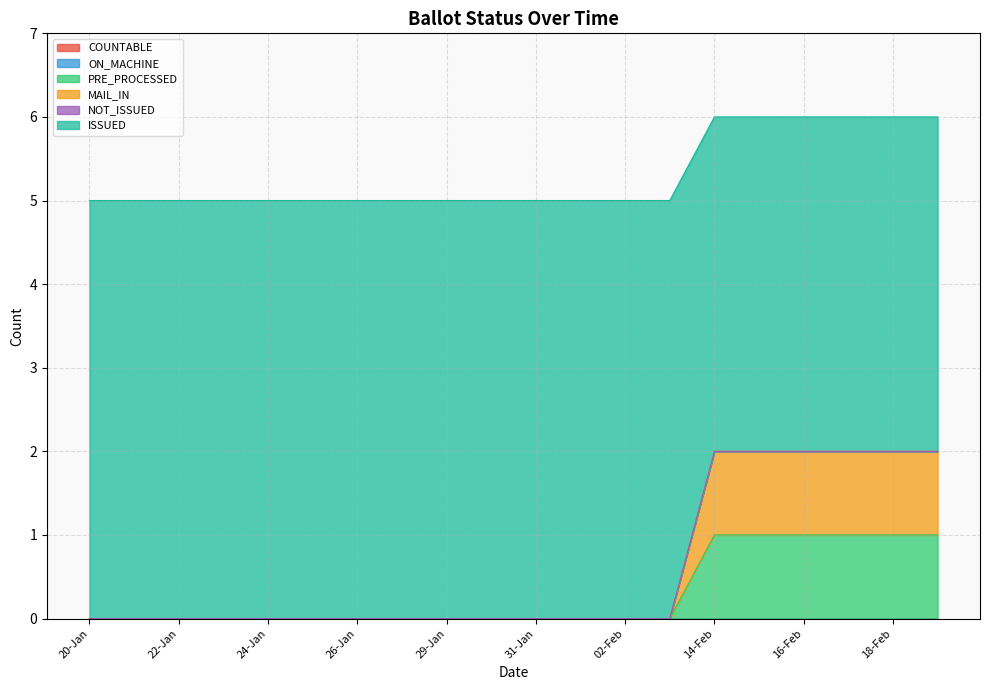

What is the label of the 3rd point from the left?

22-Jan